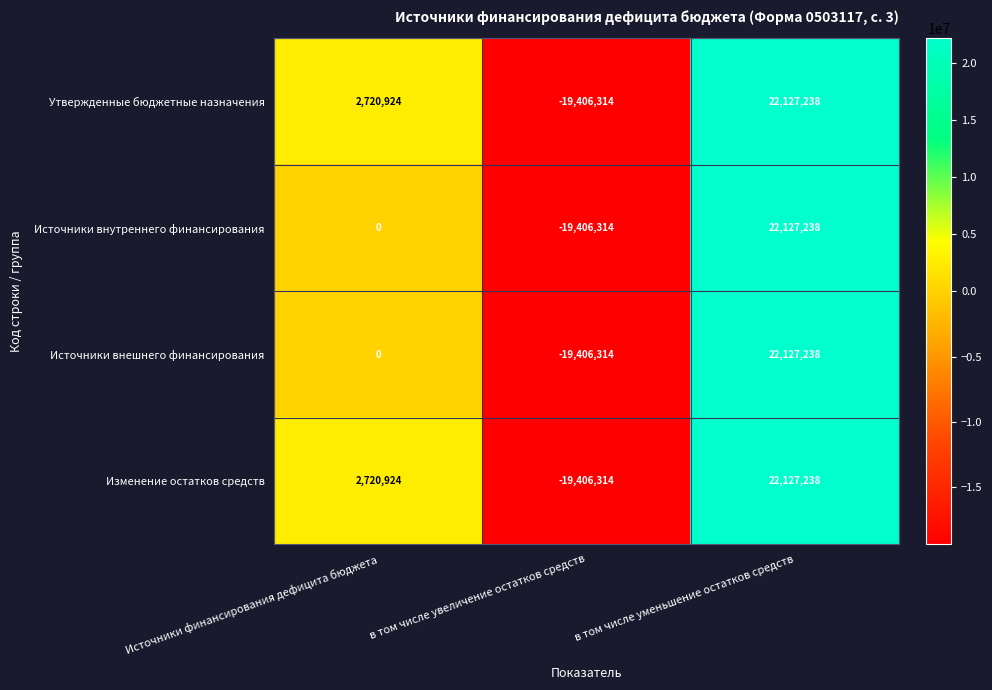

What is the highest value of the Источники внутреннего финансирования series?

22127238